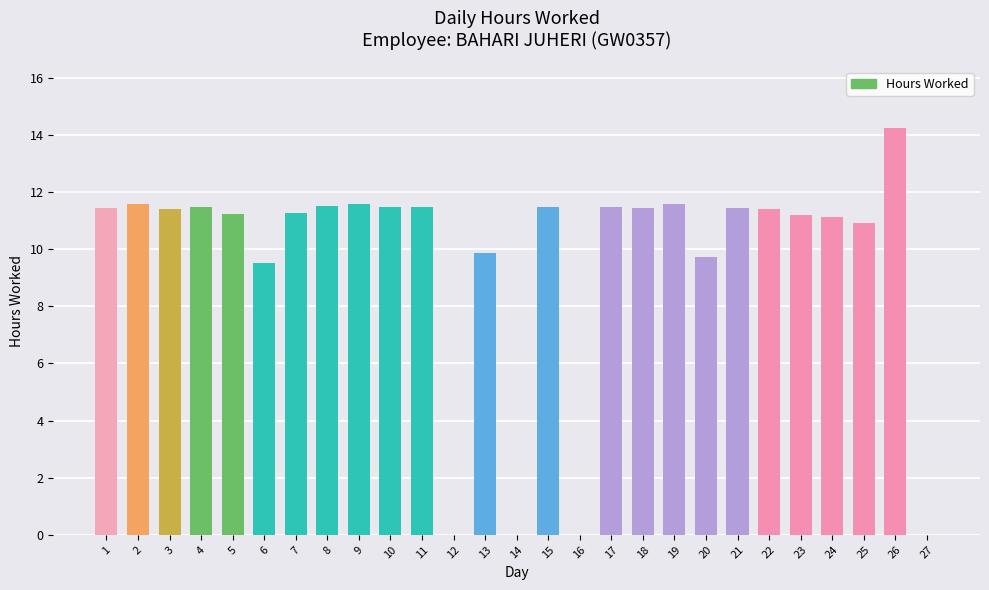

Which has a higher value, 12 or 17?

17